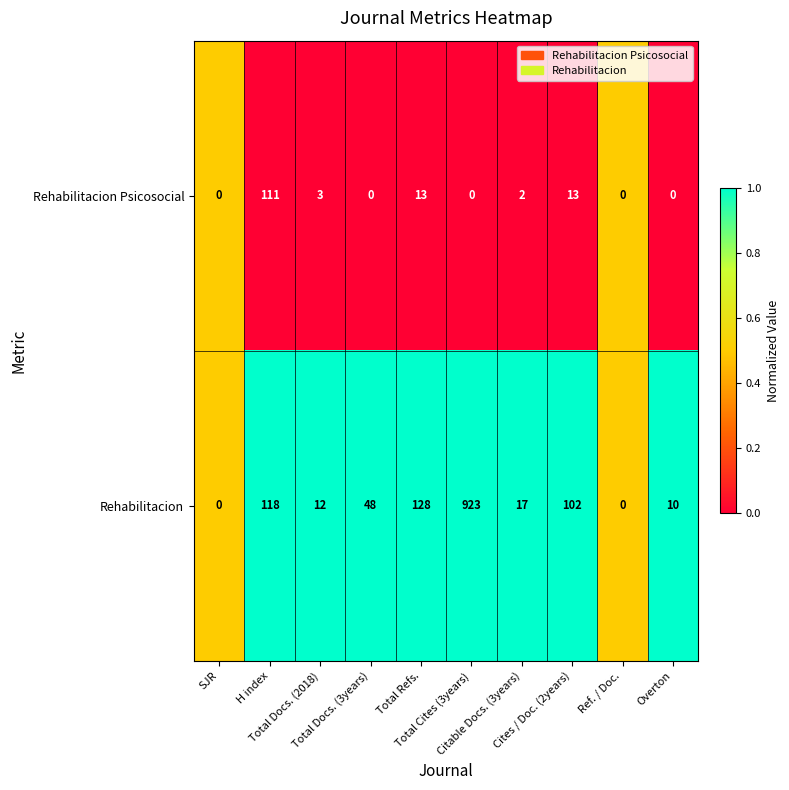

Rank the series by their maximum value, from highest to lowest.

Rehabilitacion, Rehabilitacion Psicosocial